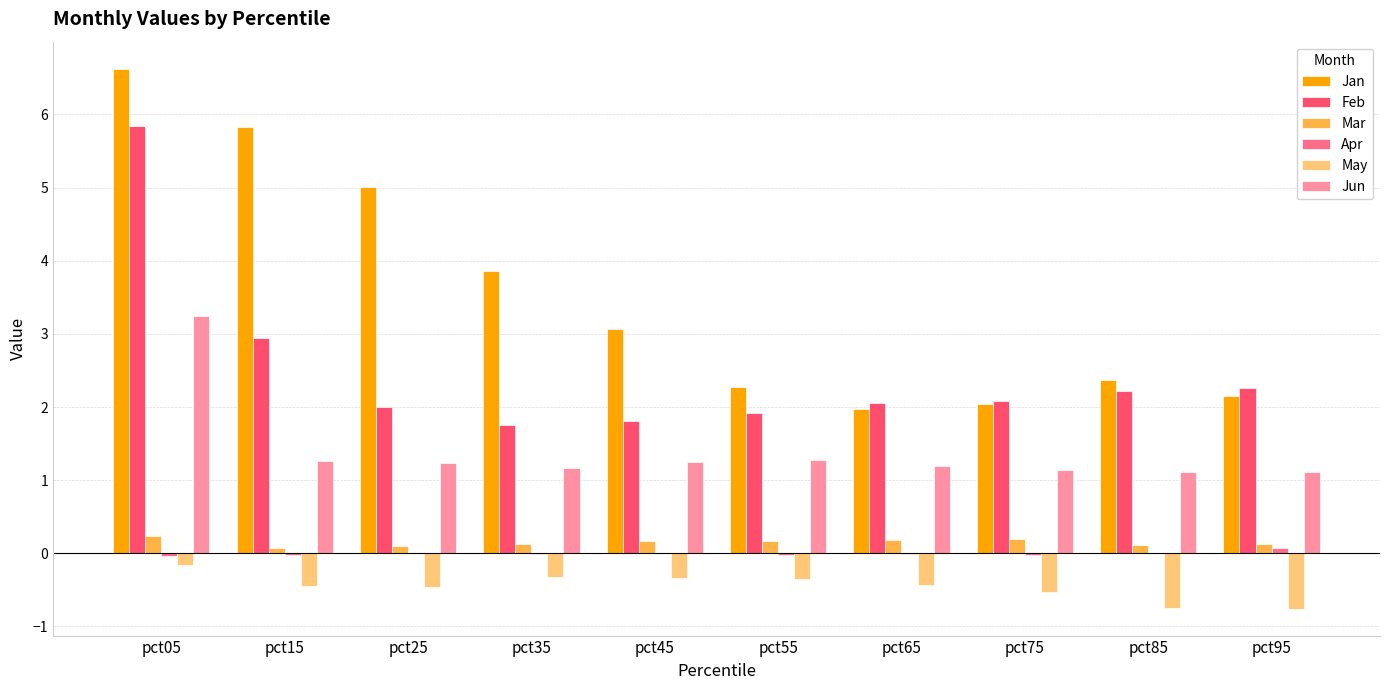

How many groups of bars are there?

10